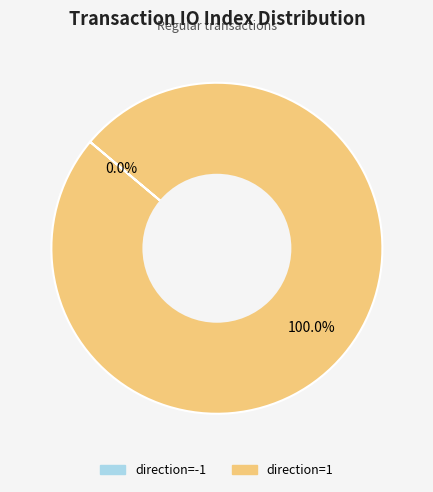

To the nearest percent, what portion does direction=1 represent?

100%